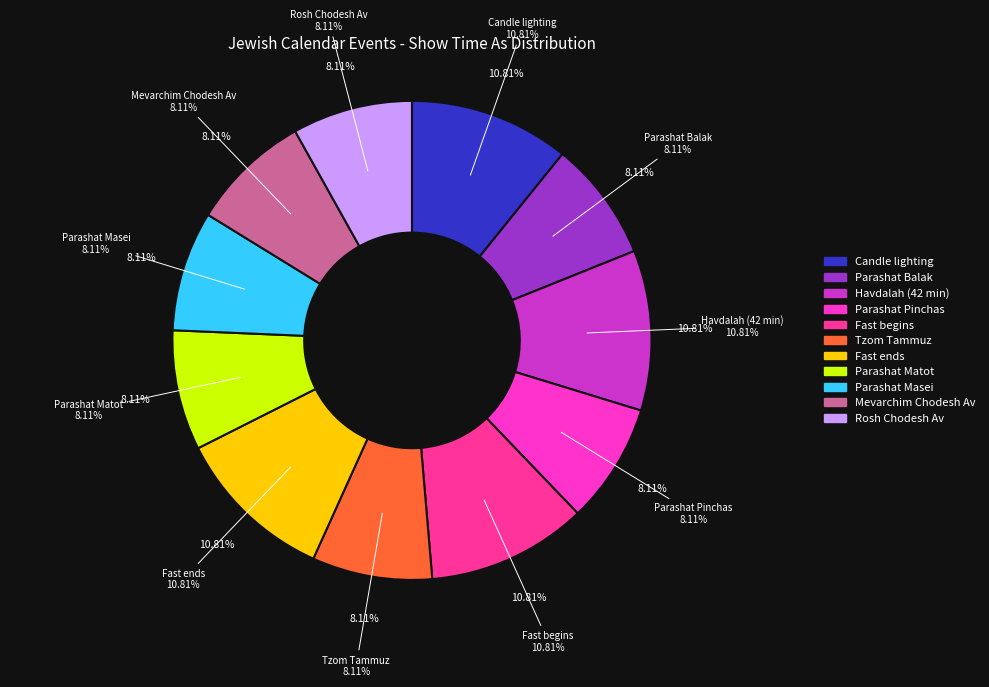

To the nearest percent, what is the difference between the largest and smallest slice percentages?

3%